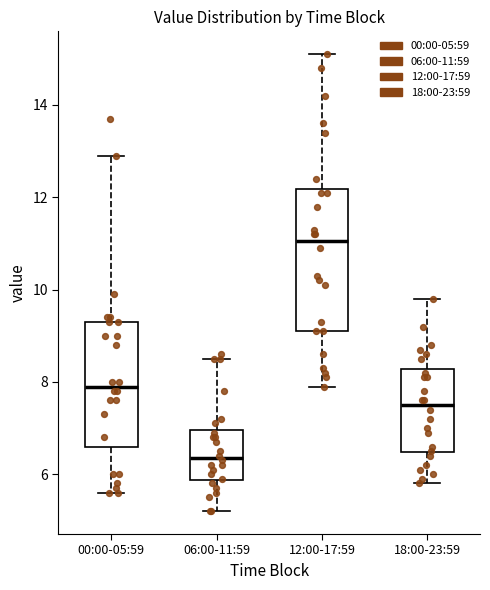

Which box is the tallest, from its lower edge to its upper edge?

12:00-17:59